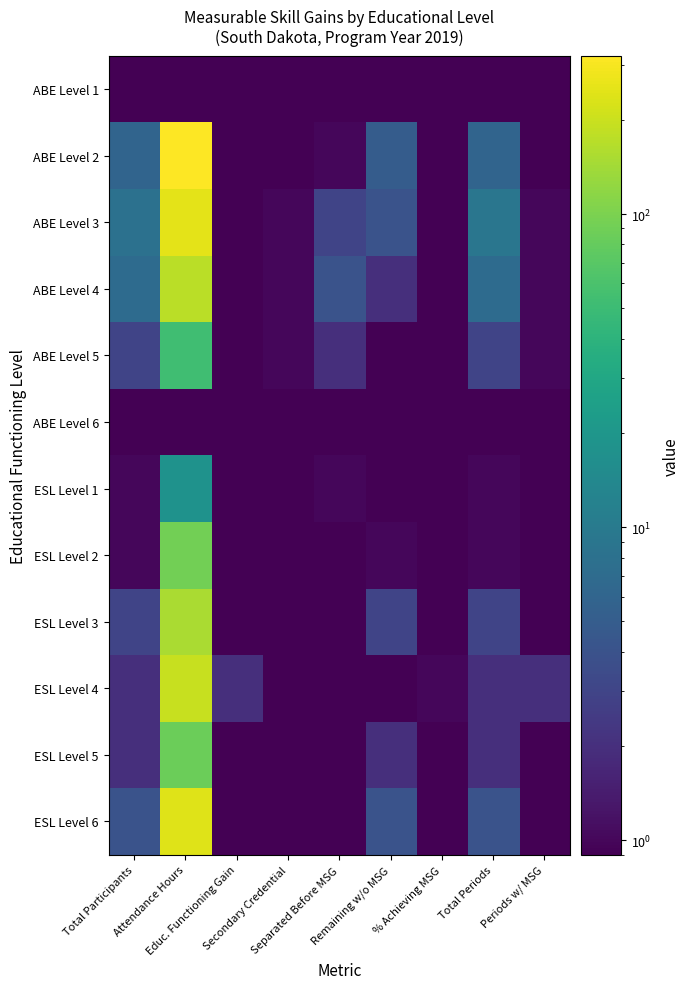

Rank the series by their maximum value, from highest to lowest.

ABE Level 2, ABE Level 3, ESL Level 6, ESL Level 4, ABE Level 4, ESL Level 3, ESL Level 2, ESL Level 5, ABE Level 5, ESL Level 1, ABE Level 1, ABE Level 6